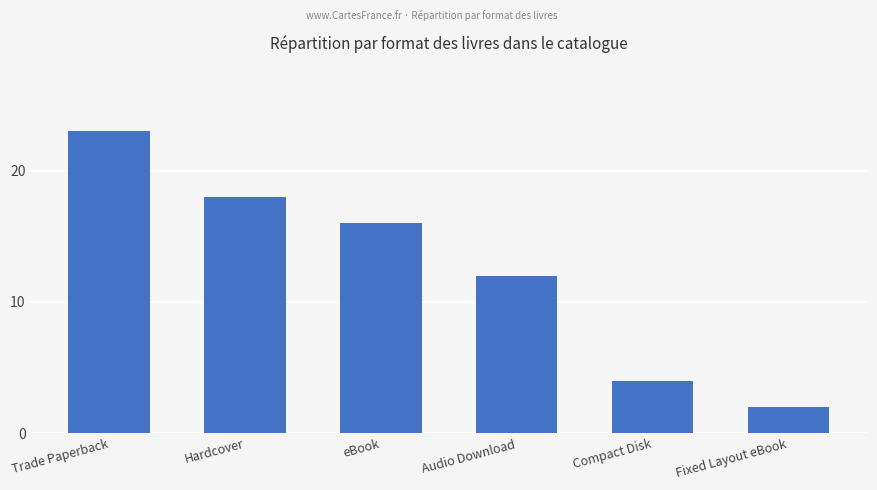

What is the sum of all values?

75